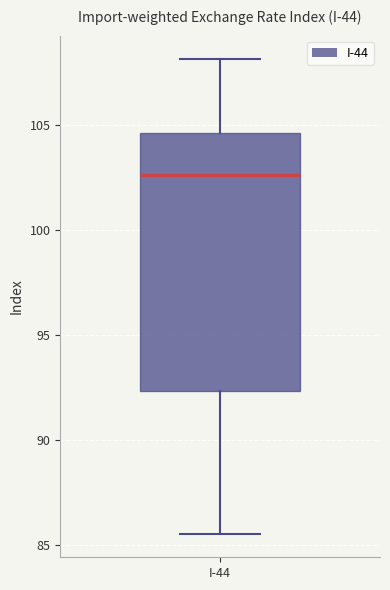

Read this box plot against the y-axis: the position of the median line, the range covered by the box, and the ends of both whiskers. The values are not printed on the chart, so give them approximately, as read against the axis.

median 102.5, box 92.5 to 104.5, whiskers 85.5 to 108.0